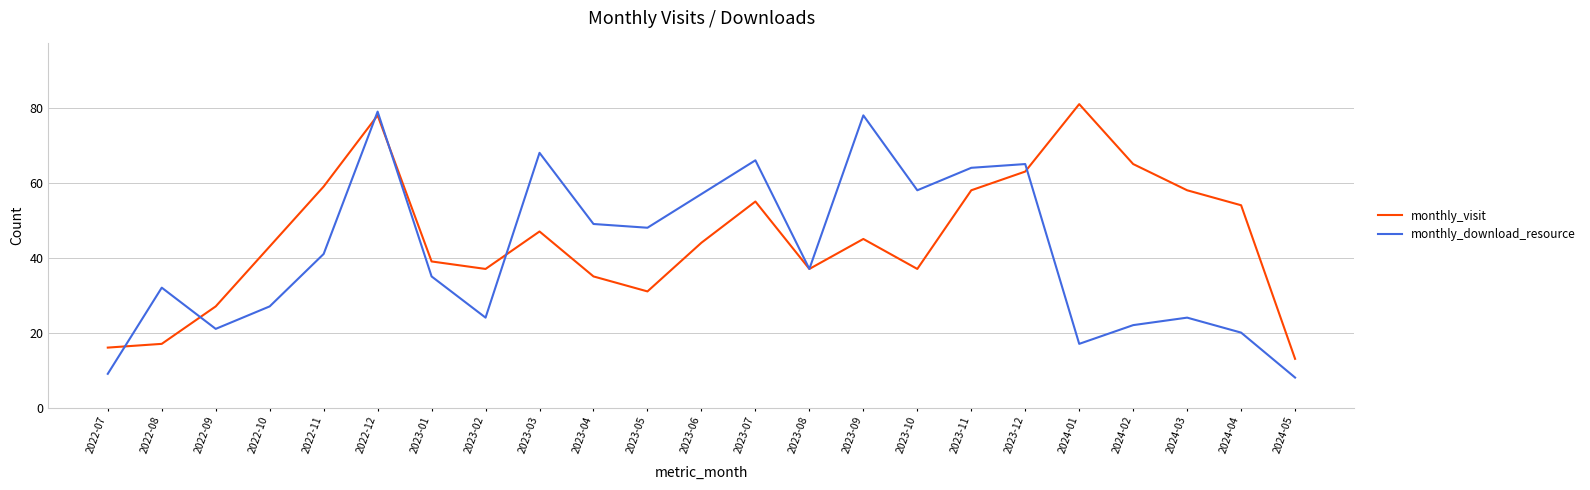

At 2023-12, list the series in order from largest to smallest.

monthly_download_resource, monthly_visit